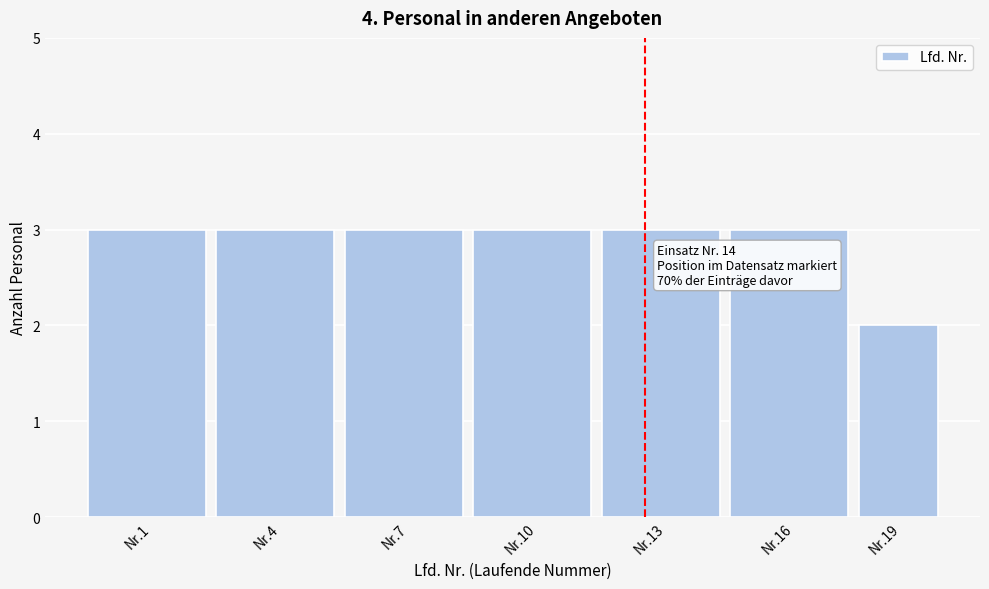

Reading left to right, transcribe all the data shown in this chart.

Nr.1=3	Nr.4=3	Nr.7=3	Nr.10=3	Nr.13=3	Nr.16=3	Nr.19=2